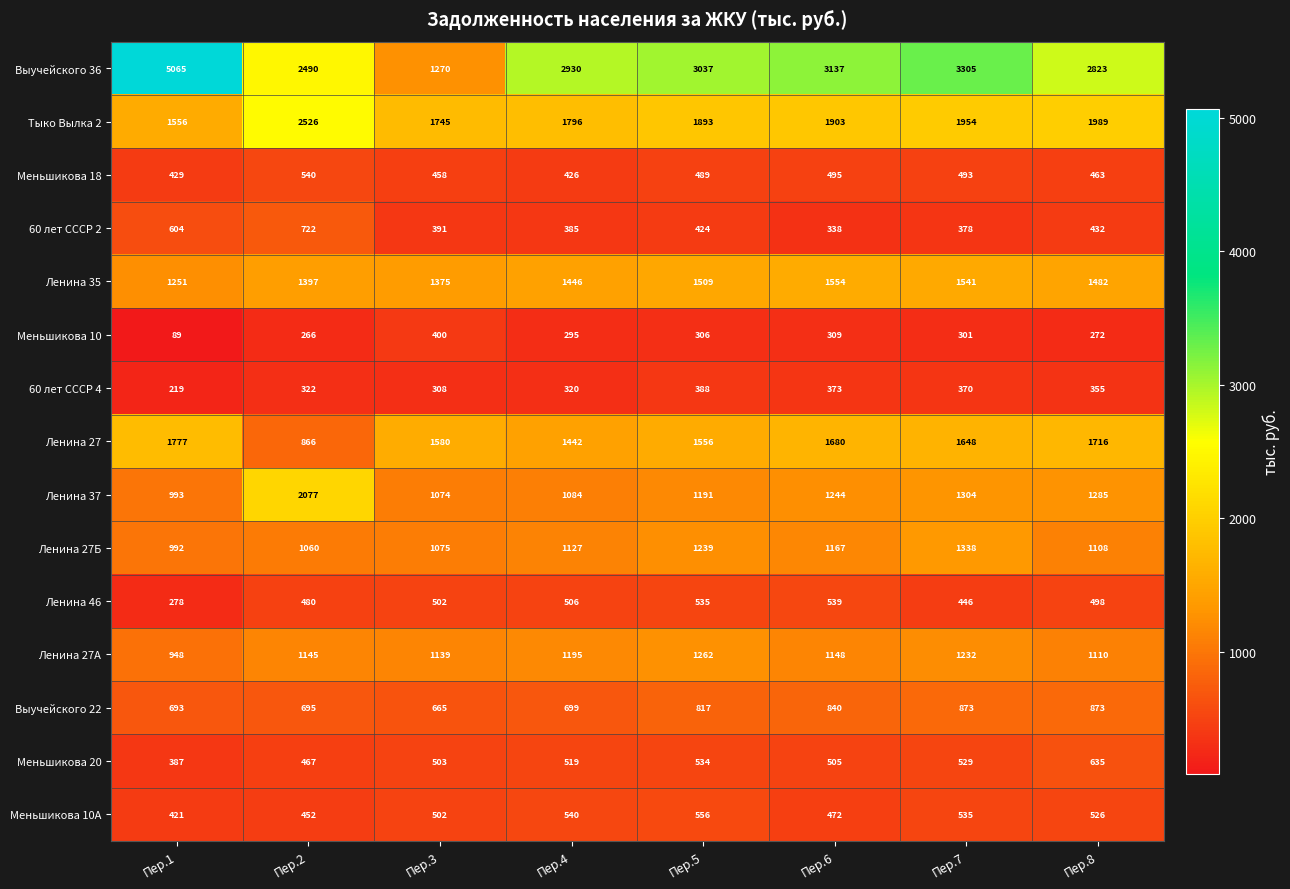

Is it true that Меньшикова 20 equals 275 at Пер.6?

False